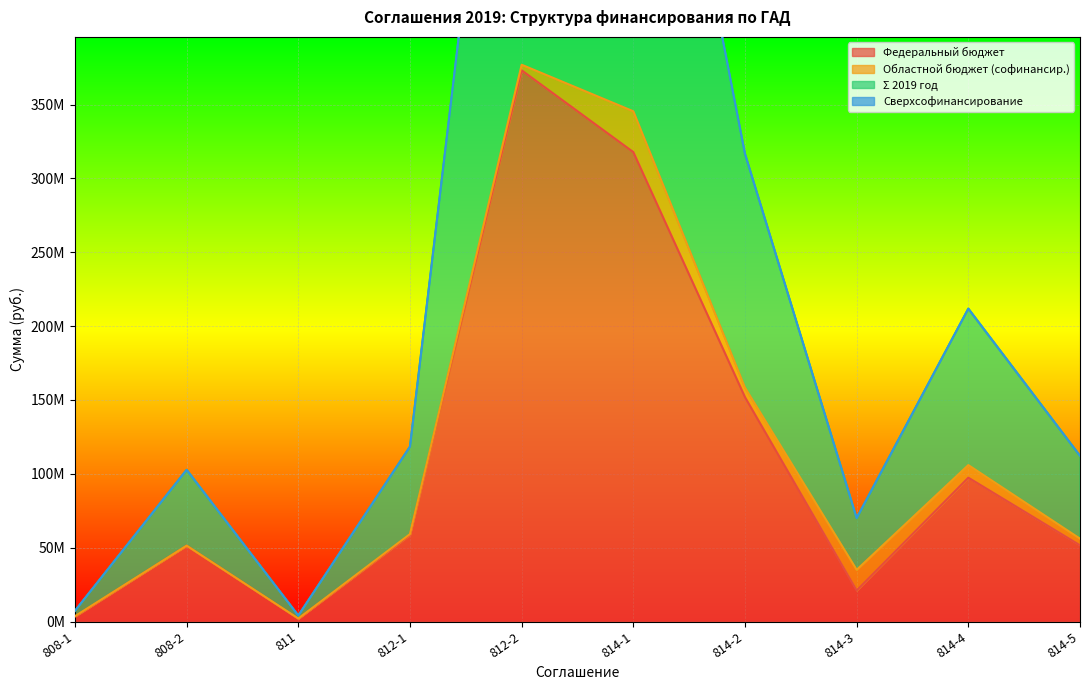

What is the minimum value shown in the chart?

1856700